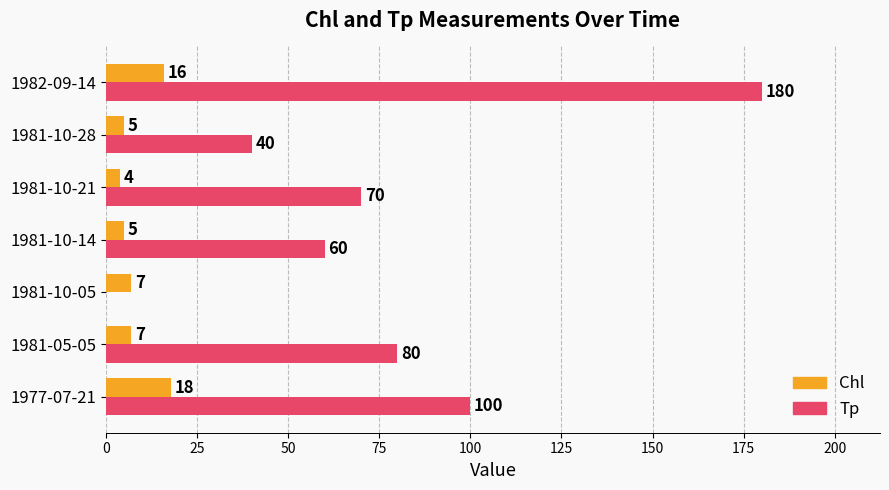

The value of Chl at 1977-07-21 is 28. True or false?

False